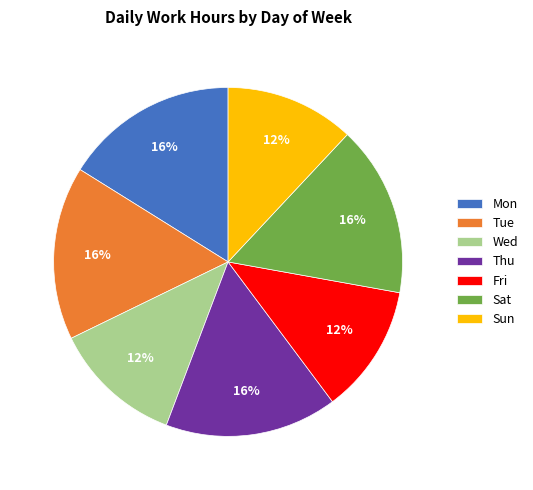

Is it true that Tue is 31% of the pie?

False